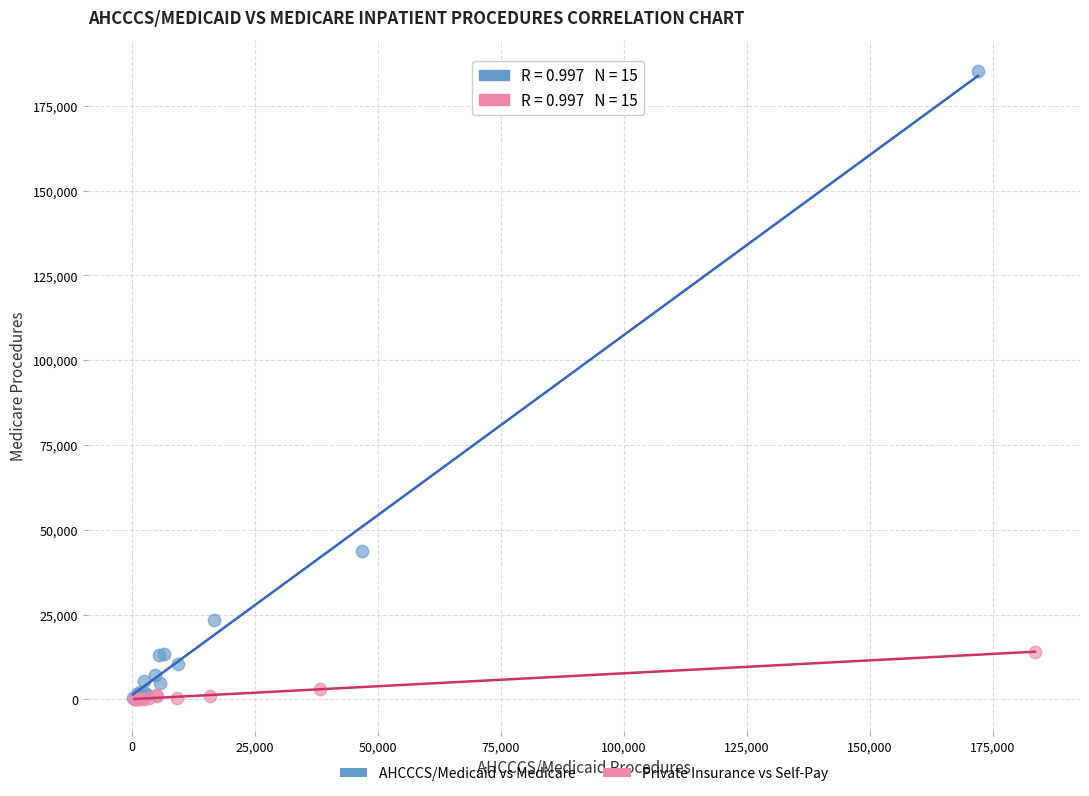

Which series has the widest spread of Y values?

AHCCCS/Medicaid vs Medicare